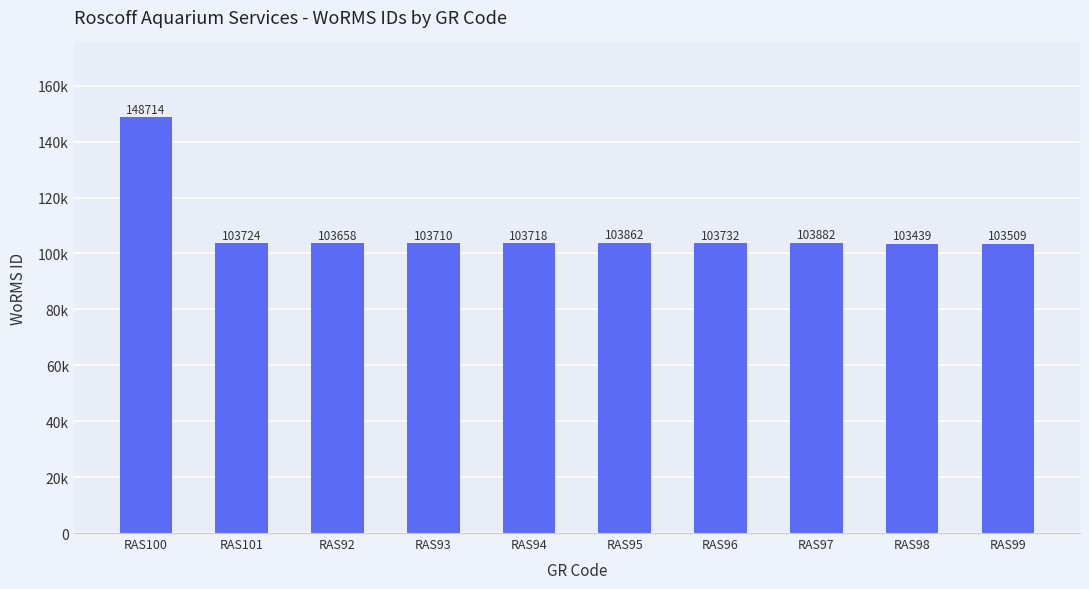

True or false: the data shows 182050 at RAS93.

False